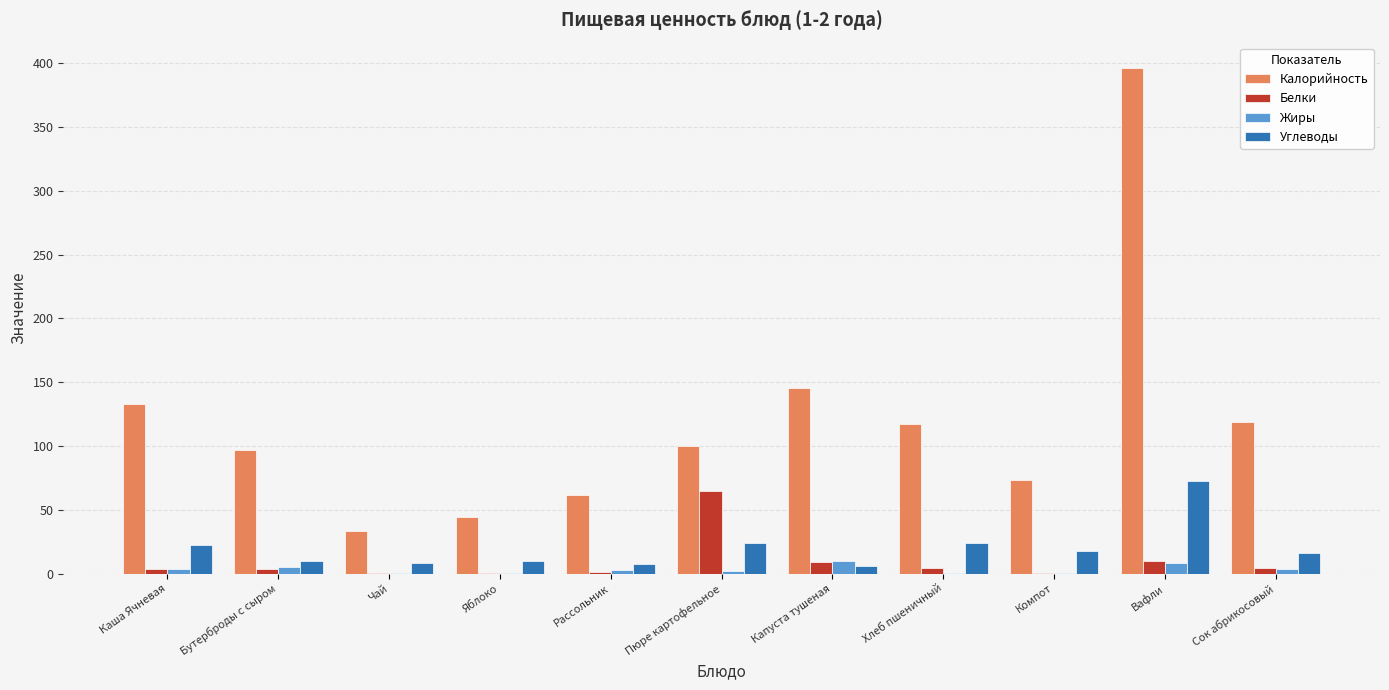

Which label corresponds to the largest value in the chart?

Вафли